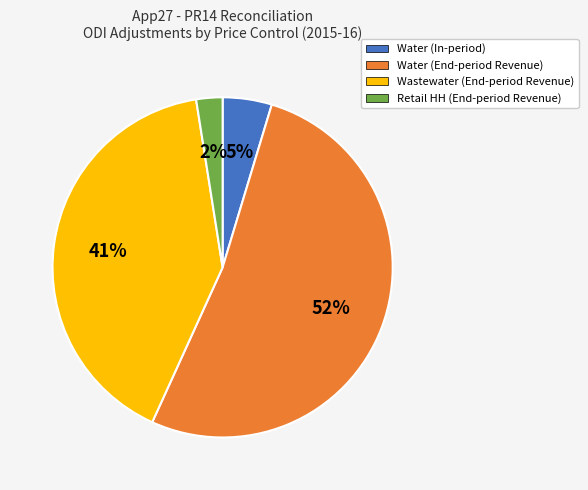

Between Water (End-period Revenue) and Wastewater (End-period Revenue), which is larger?

Water (End-period Revenue)